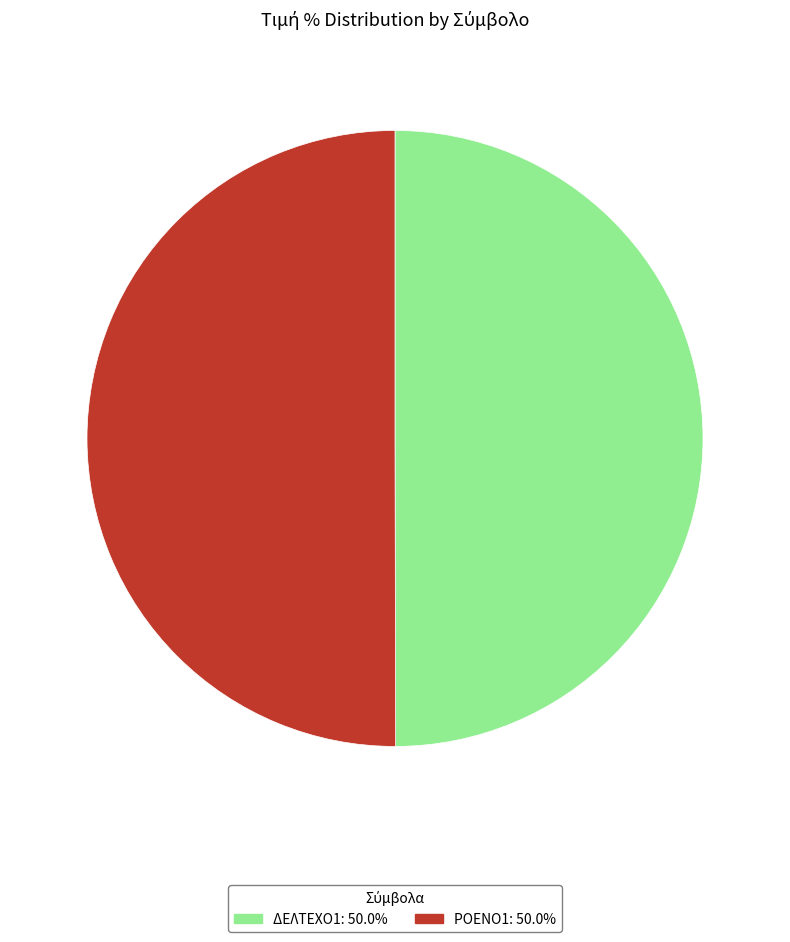

Combined, do ΔΕΛΤΕΧΟ1 and ΡΟΕΝΟ1 account for over 50%?

Yes